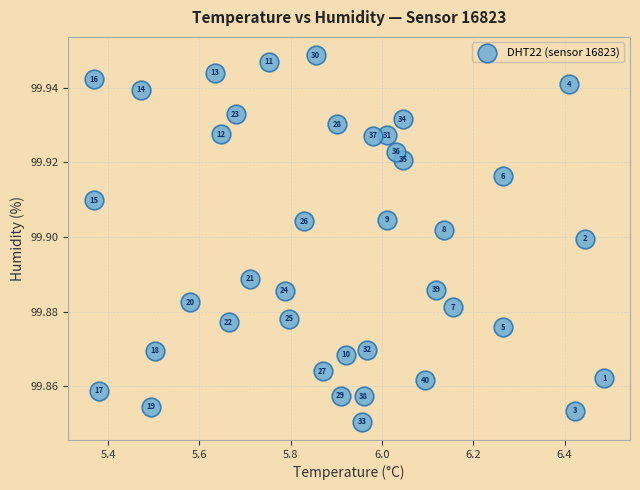

What is the range of X values (max minus min)?

1.1